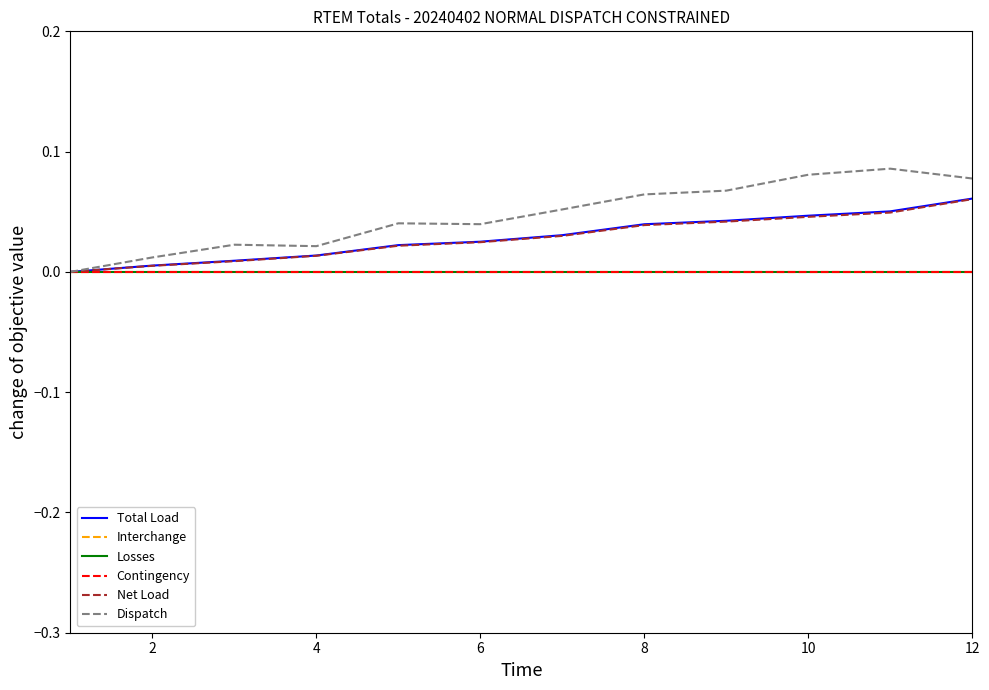

What is the maximum value for Net Load?

0.1